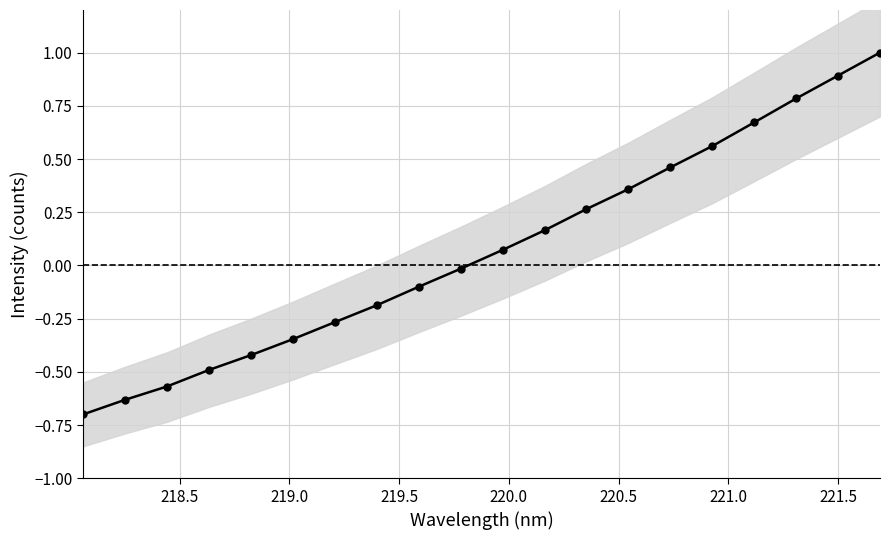

True or false: there are more than 0 points higher than both neighbors.

False